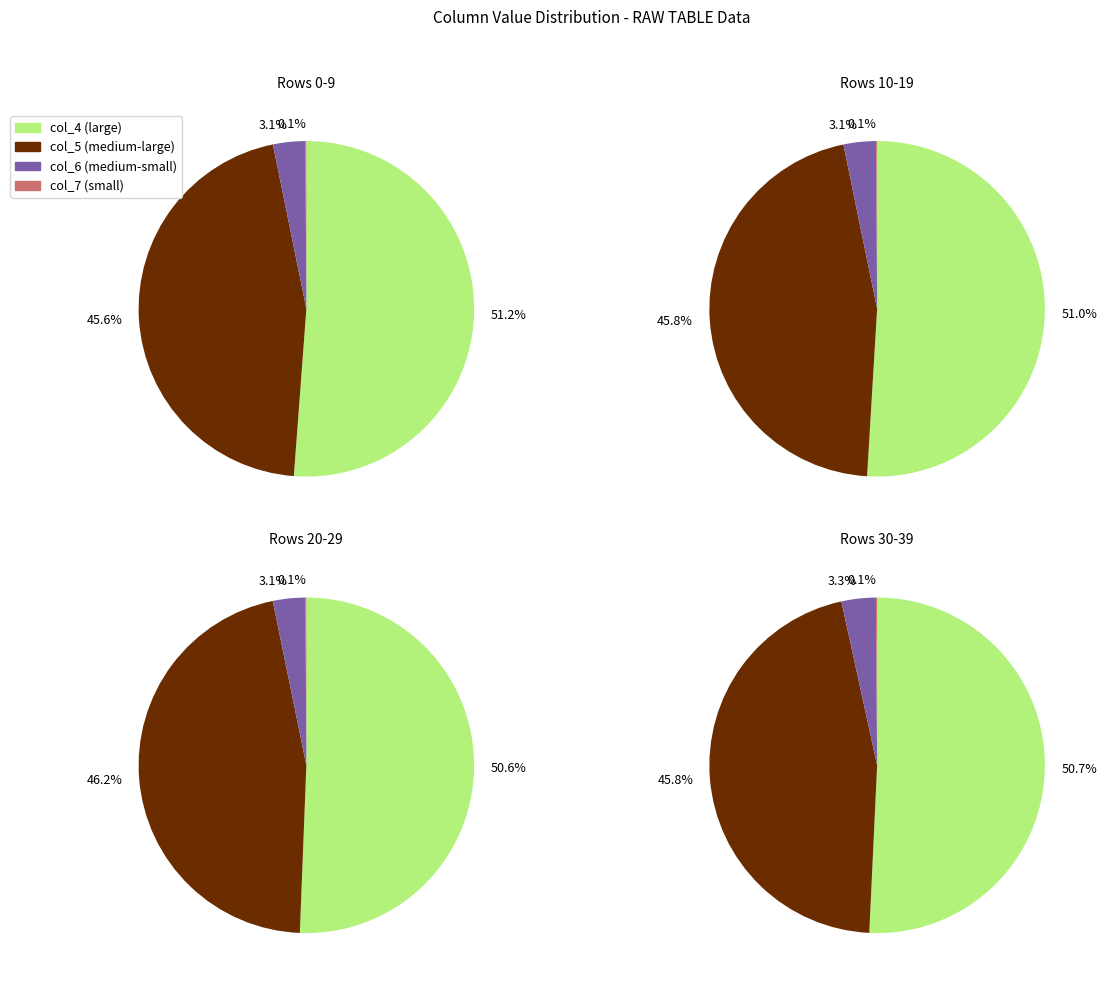

What percentage do 39 and 21 together represent?

4.8%